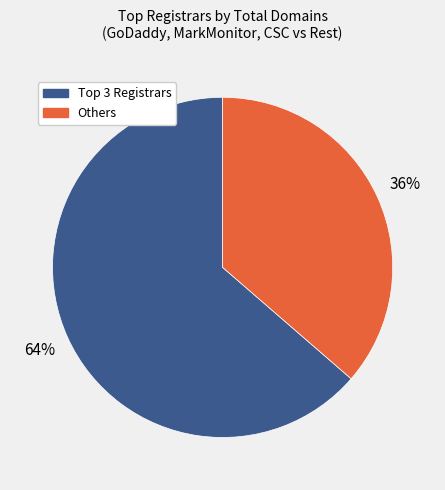

How many slices are in this pie chart?

2